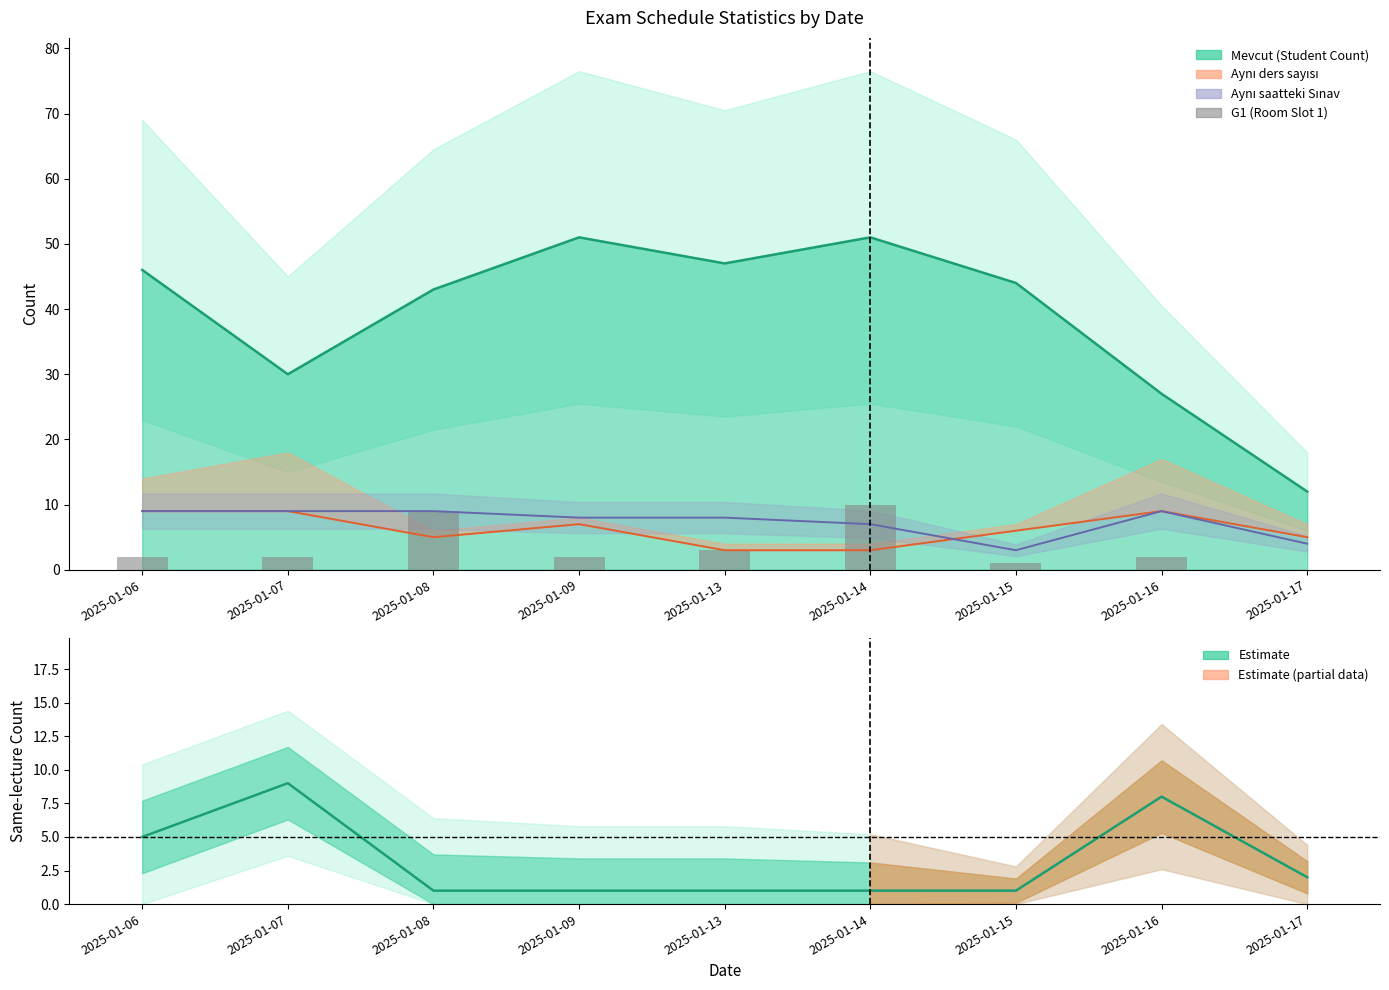

True or false: the data shows 2 at 2025-01-09.

True